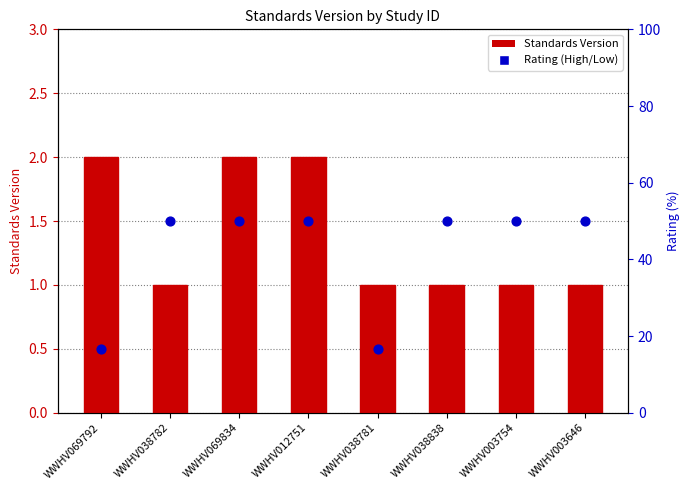

Which series reaches the minimum Y coordinate?

Rating (High/Low)